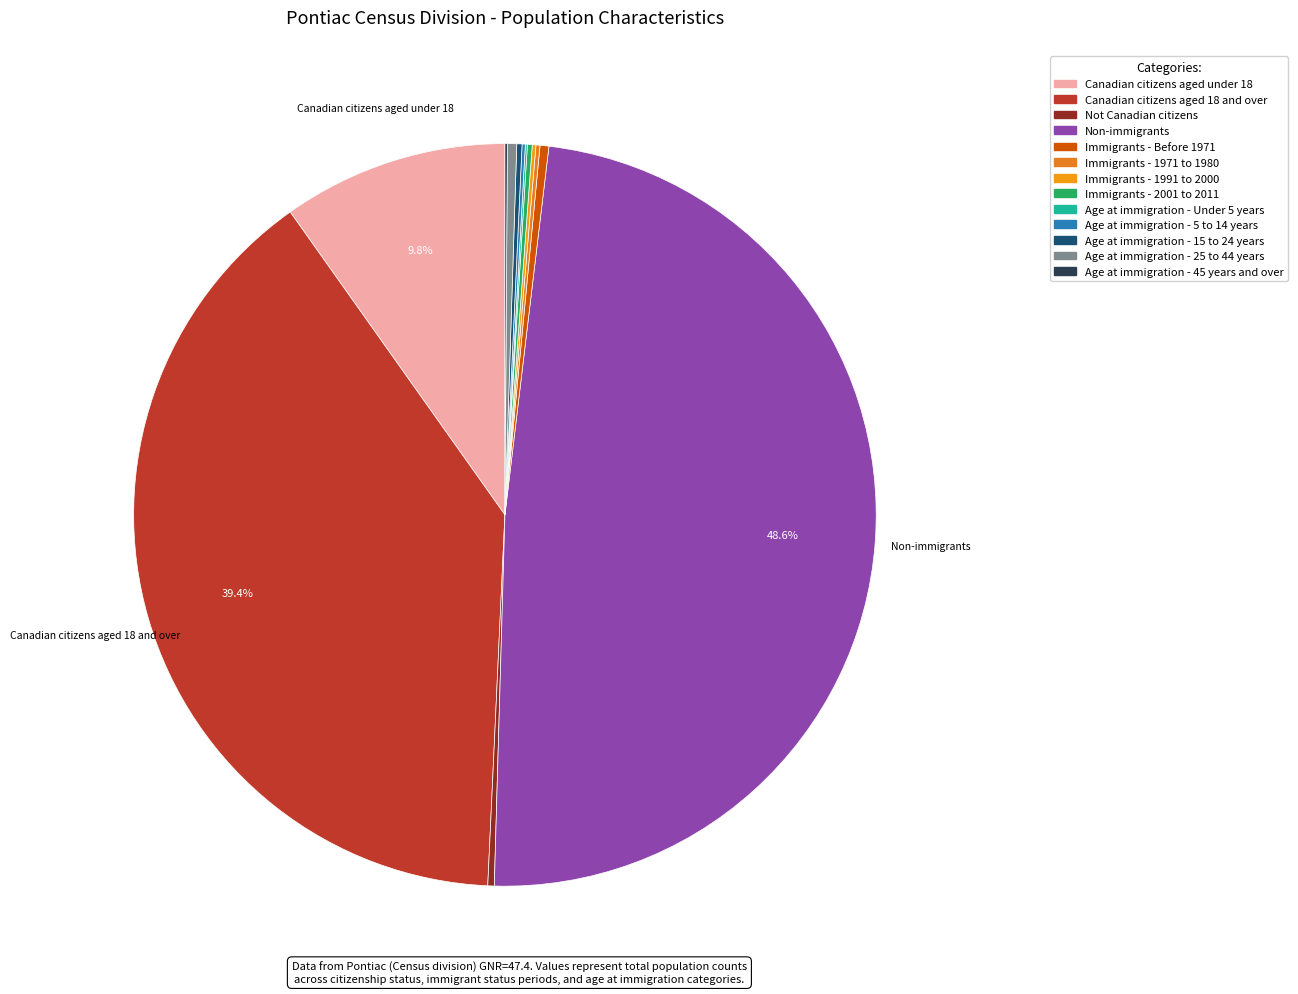

What portion of the pie excludes Immigrants - 1971 to 1980?

99.8%